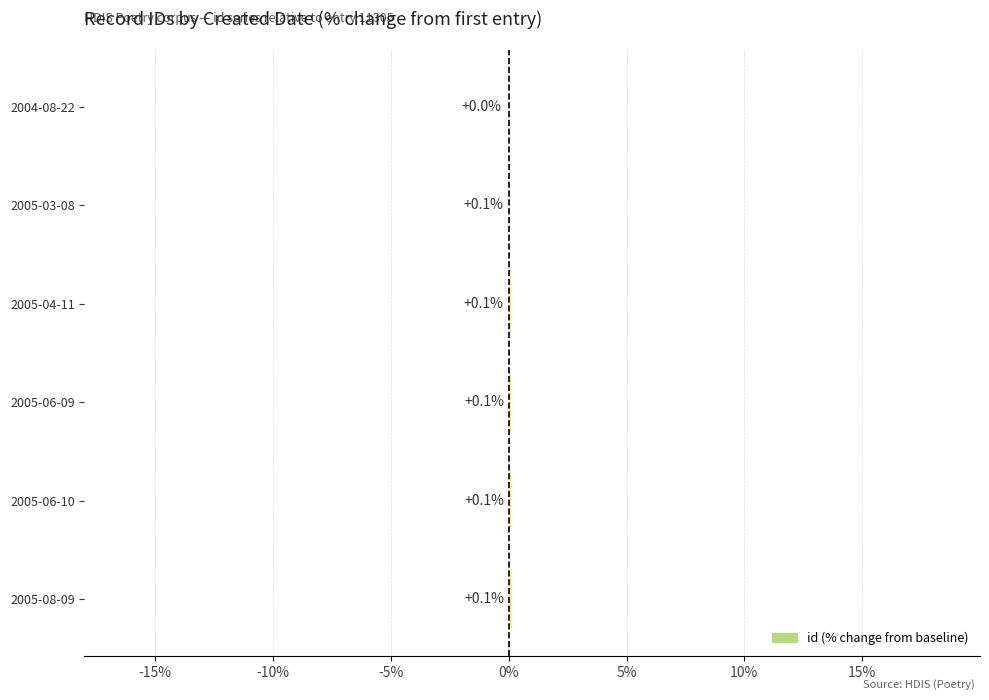

Where is the data nearest to the value 0?

2004-08-22